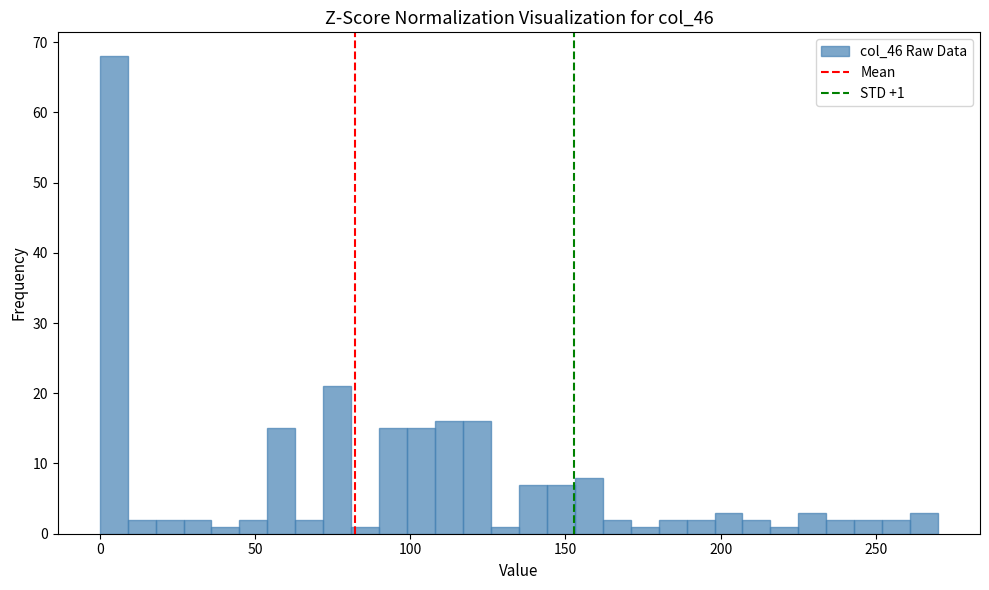

Around what value on the x-axis is the tallest bar? Give the approximate position of its centre, as read against the axis.

5